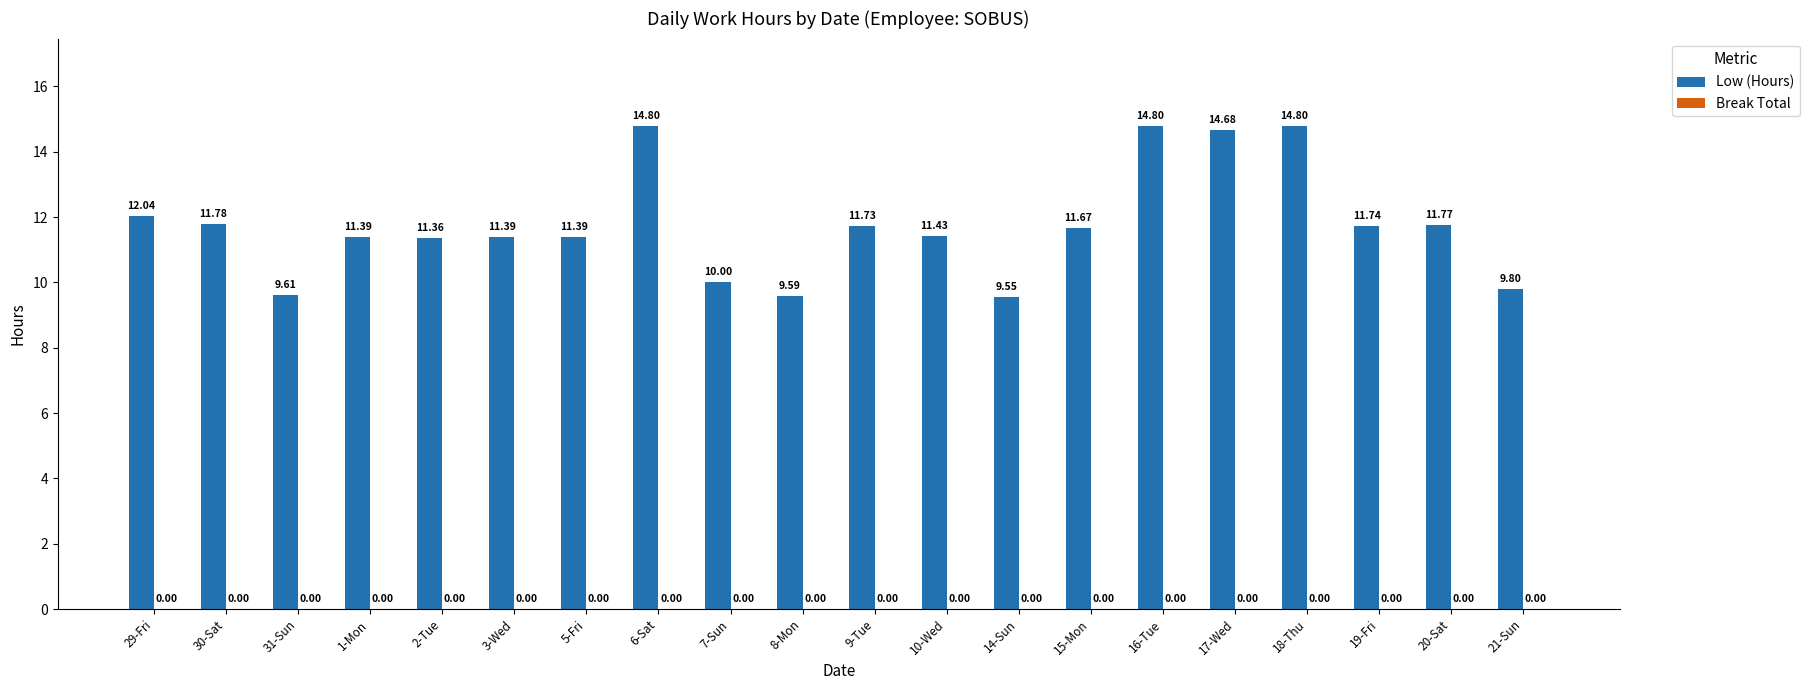

What is the ratio of the value at 2-Tue to the value at 30-Sat?

1.0